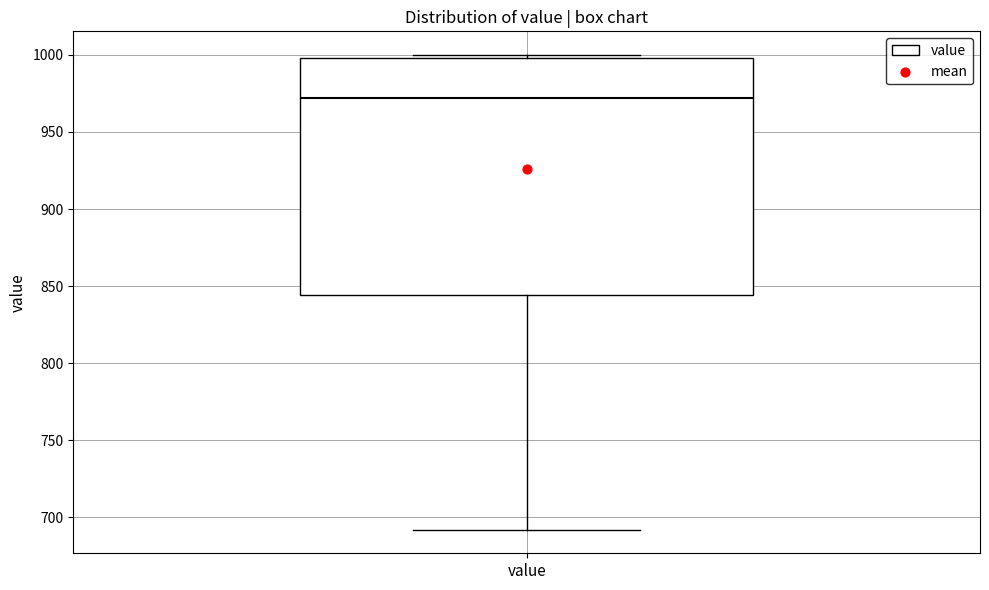

Where is the lower edge of the box for value on the y-axis? The values are not printed on the chart, so give them approximately, as read against the axis.

845